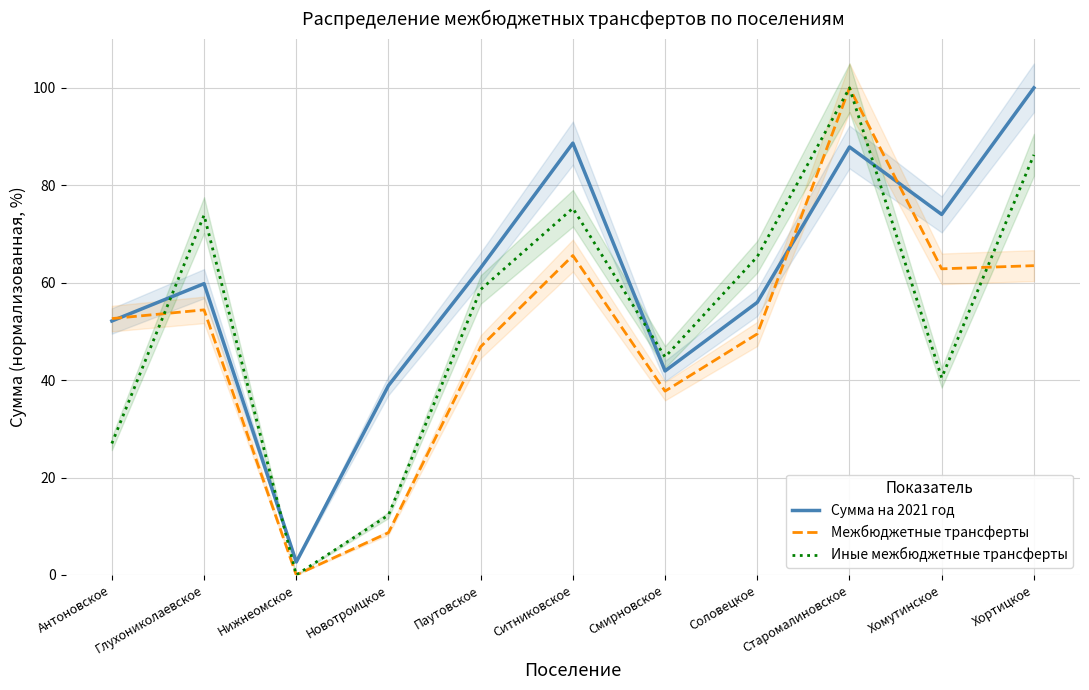

The Сумма на 2021 год series shows 56.0 at Соловецкое. True or false?

True